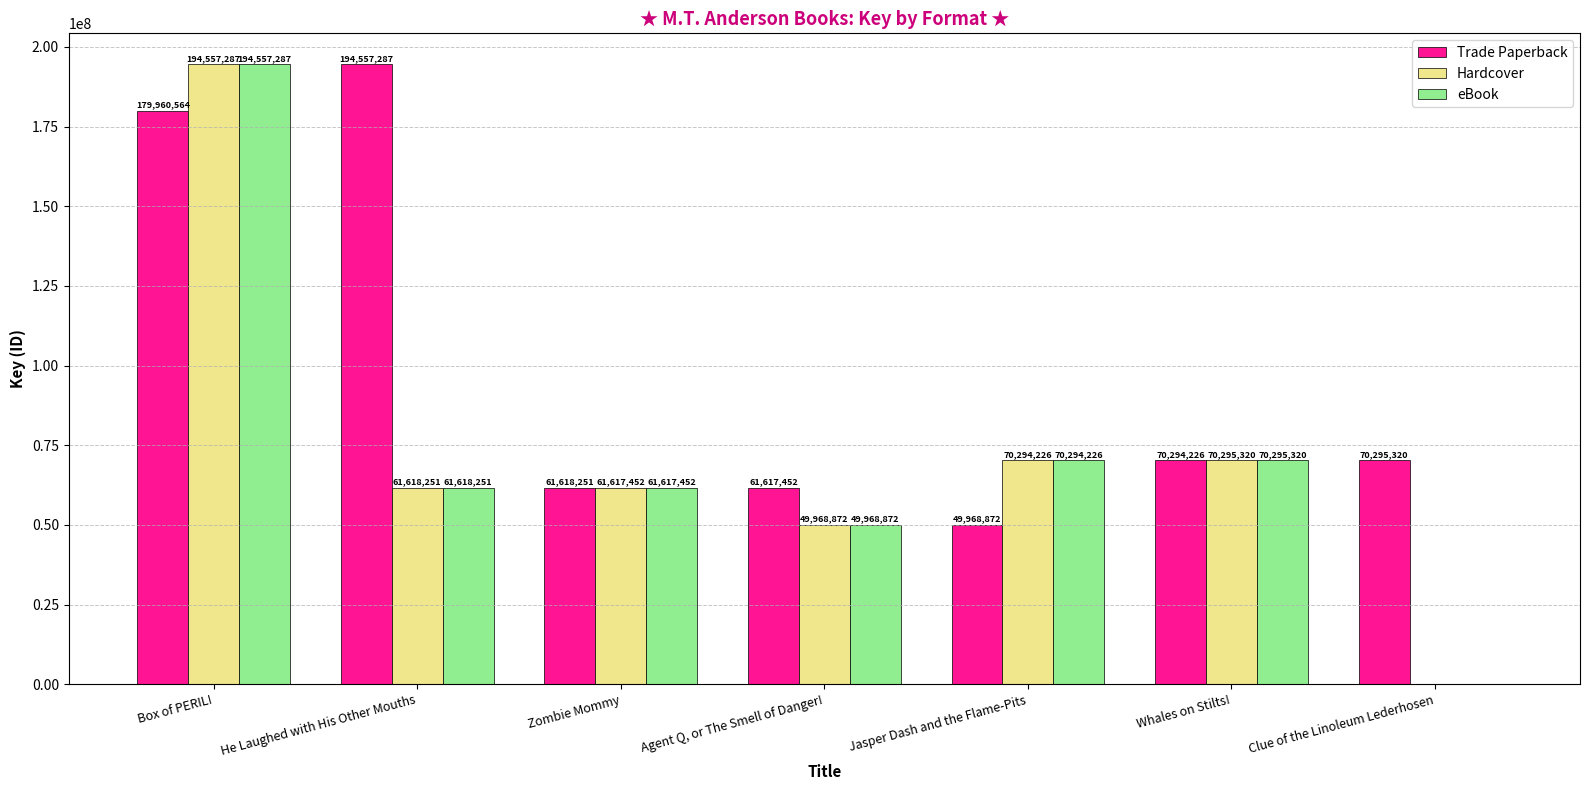

What is the sum of all Trade Paperback values?

688311972